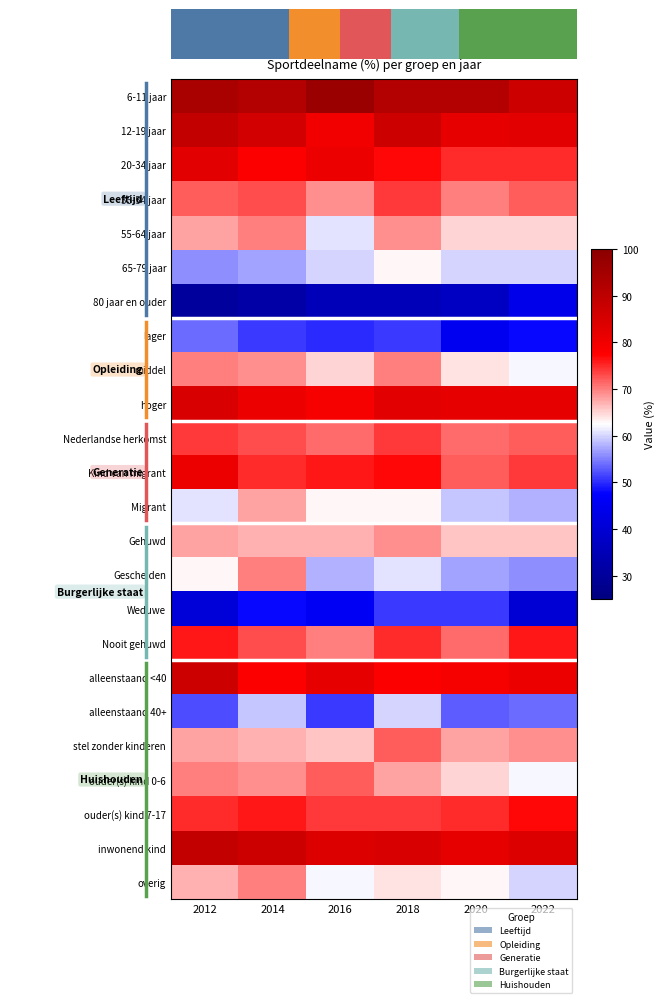

Reading left to right, list all the values displayed in this chart.

6-11 jaar: 2012=94	2014=92	2016=97	2018=92	2020=92	2022=87
12-19 jaar: 2012=89	2014=86	2016=80	2018=87	2020=82	2022=83
20-34 jaar: 2012=83	2014=78	2016=81	2018=77	2020=75	2022=75
35-54 jaar: 2012=72	2014=73	2016=69	2018=74	2020=70	2022=72
55-64 jaar: 2012=68	2014=70	2016=61	2018=69	2020=65	2022=65
65-79 jaar: 2012=56	2014=57	2016=60	2018=63	2020=60	2022=60
80 jaar en ouder: 2012=30	2014=32	2016=35	2018=35	2020=37	2022=44
lager: 2012=54	2014=51	2016=50	2018=51	2020=45	2022=48
middel: 2012=70	2014=69	2016=65	2018=70	2020=64	2022=62
hoger: 2012=85	2014=81	2016=79	2018=83	2020=82	2022=82
Nederlandse herkomst: 2012=74	2014=73	2016=71	2018=74	2020=71	2022=72
Kind van migrant: 2012=81	2014=75	2016=76	2018=77	2020=72	2022=74
Migrant: 2012=61	2014=68	2016=63	2018=63	2020=59	2022=58
Gehuwd: 2012=68	2014=67	2016=67	2018=69	2020=66	2022=66
Gescheiden: 2012=63	2014=70	2016=58	2018=61	2020=57	2022=56
Weduwe: 2012=41	2014=48	2016=46	2018=51	2020=51	2022=40
Nooit gehuwd: 2012=76	2014=73	2016=70	2018=75	2020=71	2022=76
alleenstaand <40: 2012=87	2014=78	2016=82	2018=78	2020=79	2022=81
alleenstaand 40+: 2012=52	2014=59	2016=51	2018=60	2020=53	2022=54
stel zonder kinderen: 2012=68	2014=67	2016=66	2018=72	2020=68	2022=69
ouder(s) kind 0-6: 2012=70	2014=69	2016=72	2018=68	2020=65	2022=62
ouder(s) kind 7-17: 2012=75	2014=76	2016=74	2018=74	2020=75	2022=77
inwonend kind: 2012=89	2014=87	2016=84	2018=85	2020=82	2022=84
overig: 2012=67	2014=70	2016=62	2018=64	2020=63	2022=60